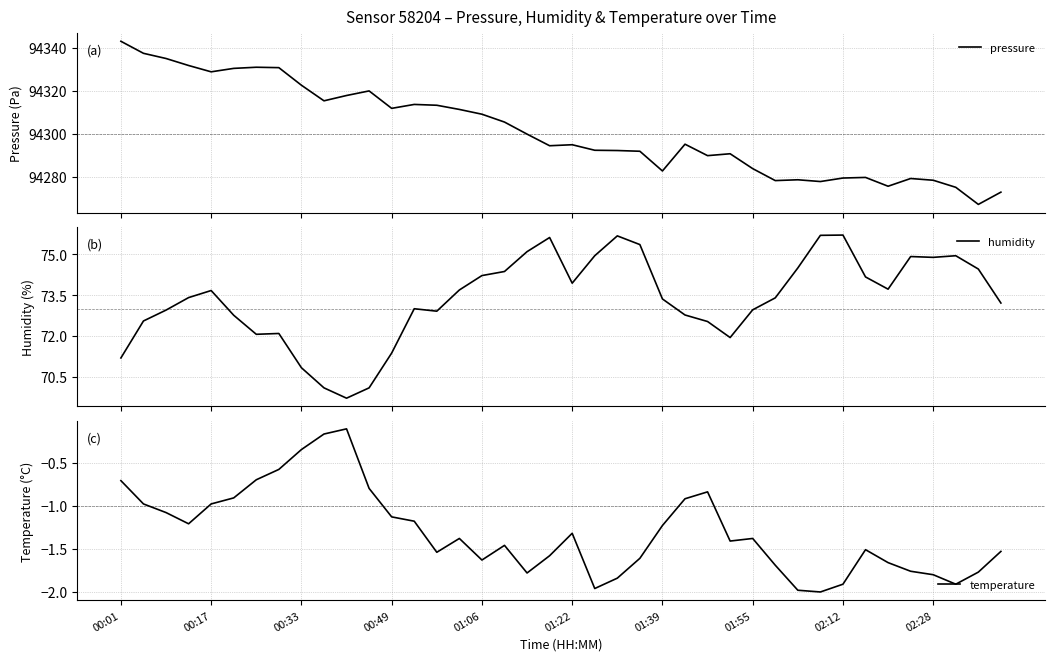

What position from the left is 14?

15